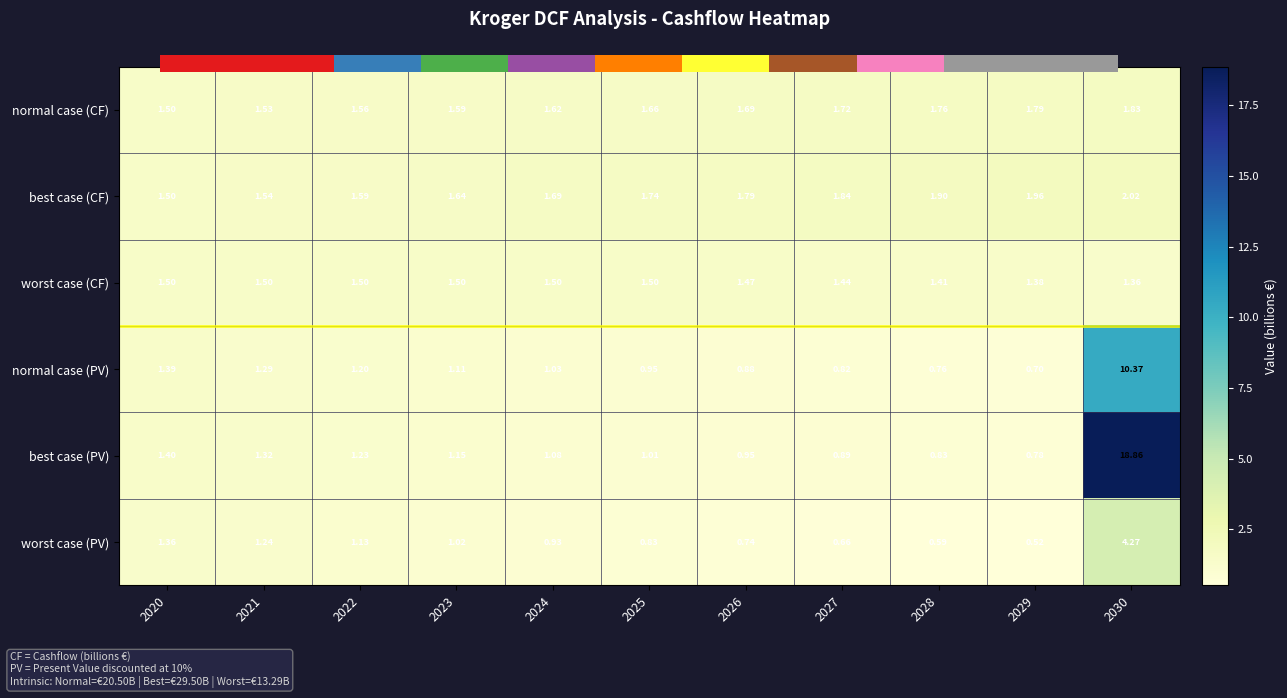

At how many categories does at least one series exceed 8?

1